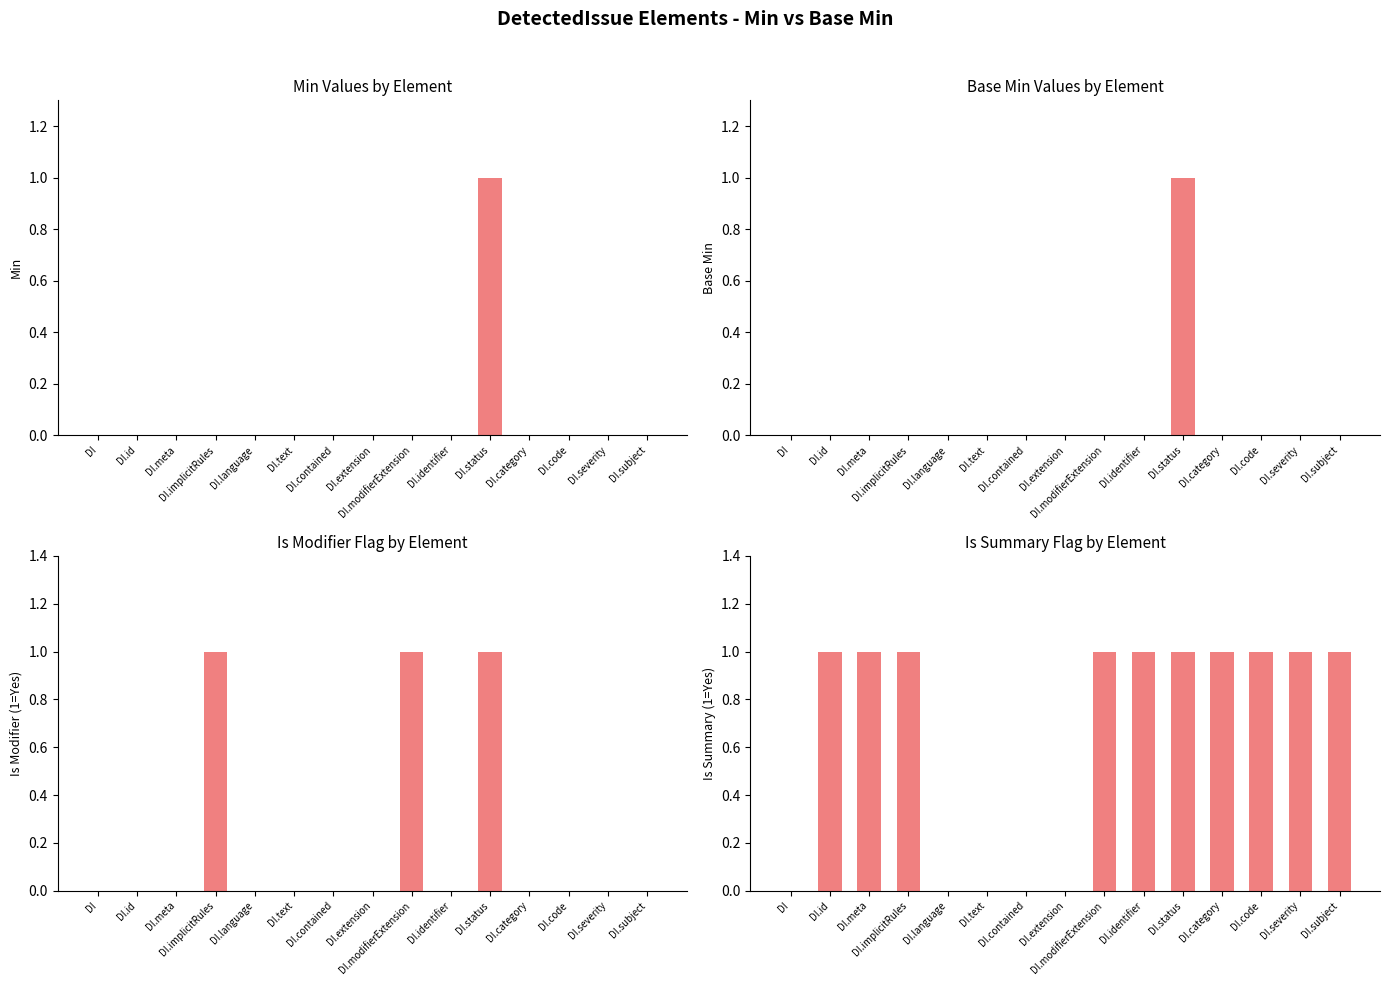

At how many categories does at least one series exceed 0?

10